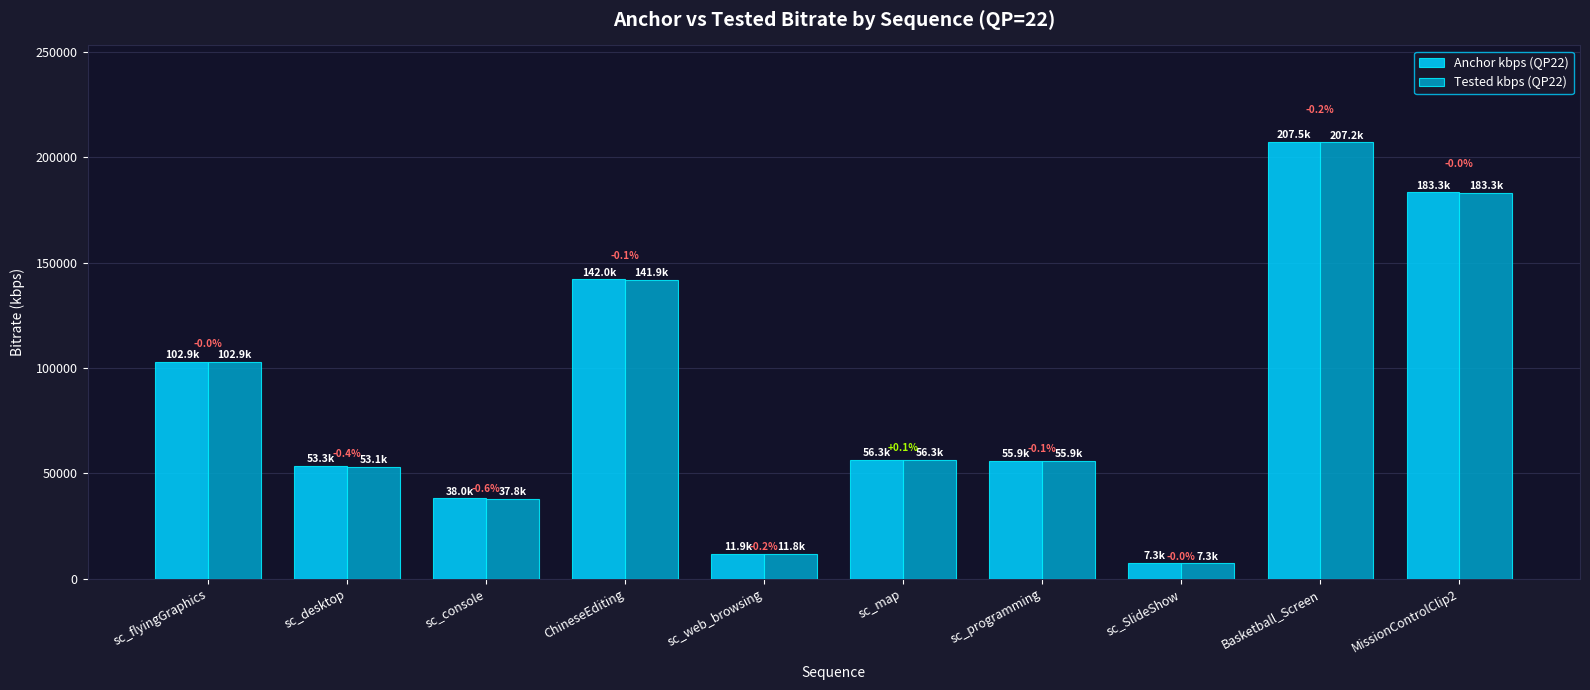

Rank the categories by Anchor kbps (QP22) value from highest to lowest.

Basketball_Screen, MissionControlClip2, ChineseEditing, sc_flyingGraphics, sc_map, sc_programming, sc_desktop, sc_console, sc_web_browsing, sc_SlideShow